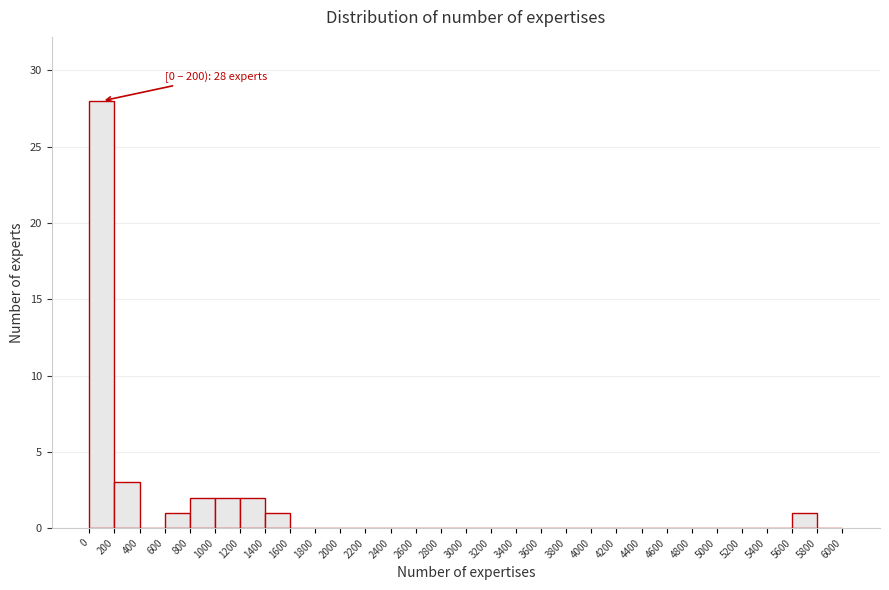

Which range on the x-axis has the tallest bar?

0 to 200